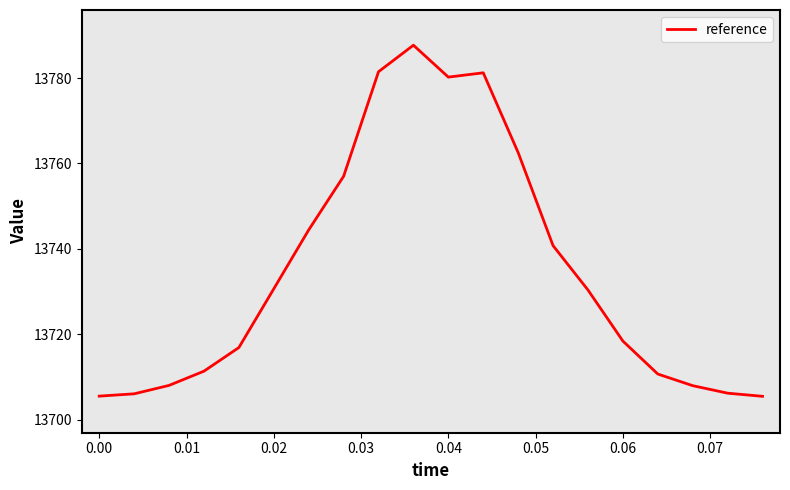

What is the greatest value displayed?

13787.7